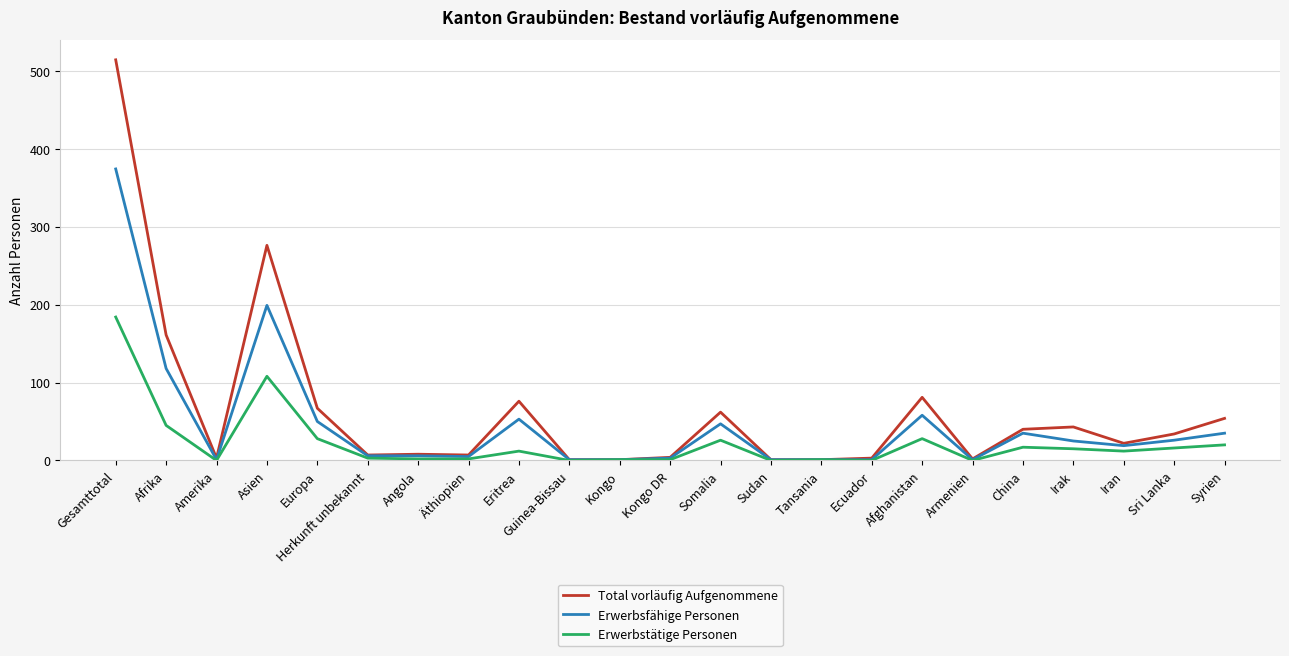

Is the value of Total vorläufig Aufgenommene at Guinea-Bissau greater than the value of Erwerbsfähige Personen at Gesamttotal?

No